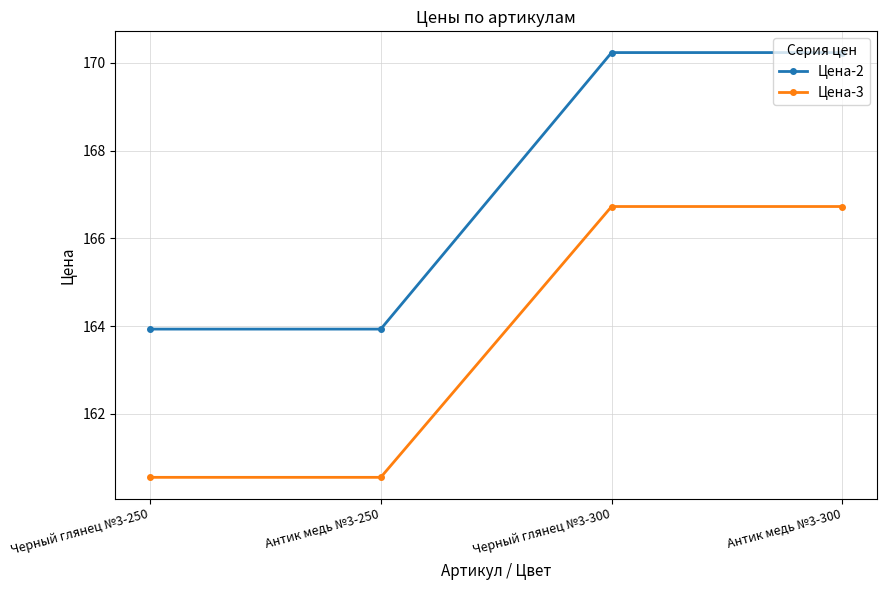

What is the average value of the Цена-2 series?

167.1